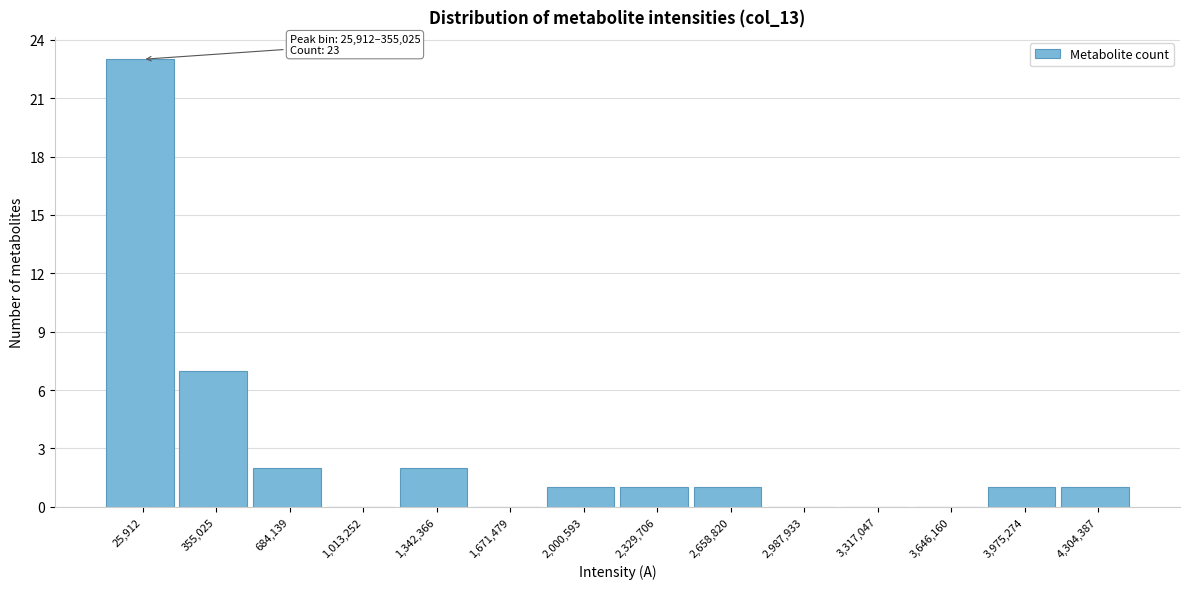

Reading left to right, transcribe all the data shown in this chart.

25,912=23	355,025=7	684,139=2	1,013,252=0	1,342,366=2	1,671,479=0	2,000,593=1	2,329,706=1	2,658,820=1	2,987,933=0	3,317,047=0	3,646,160=0	3,975,274=1	4,304,387=1